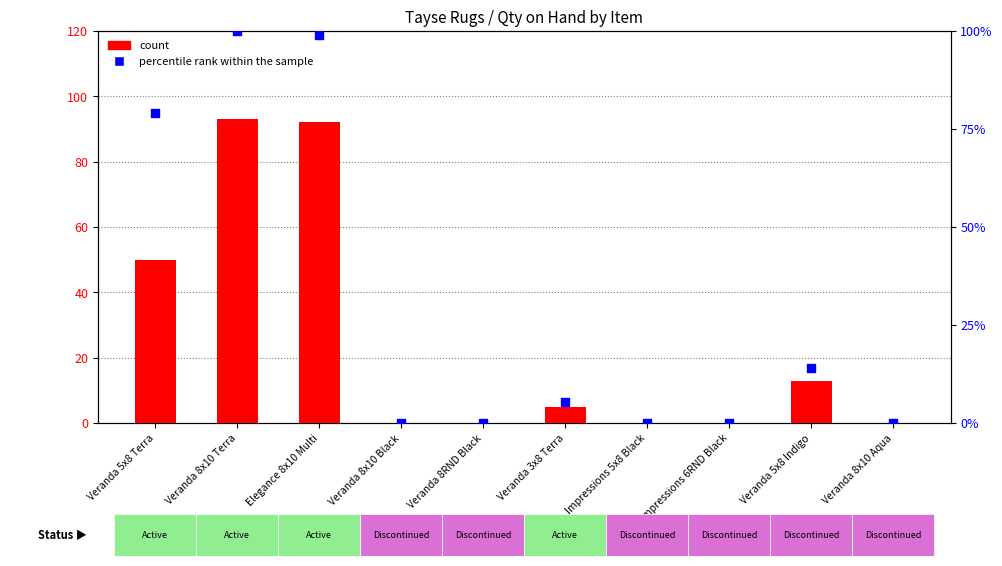

Which series contains the highest Y value?

percentile rank within the sample